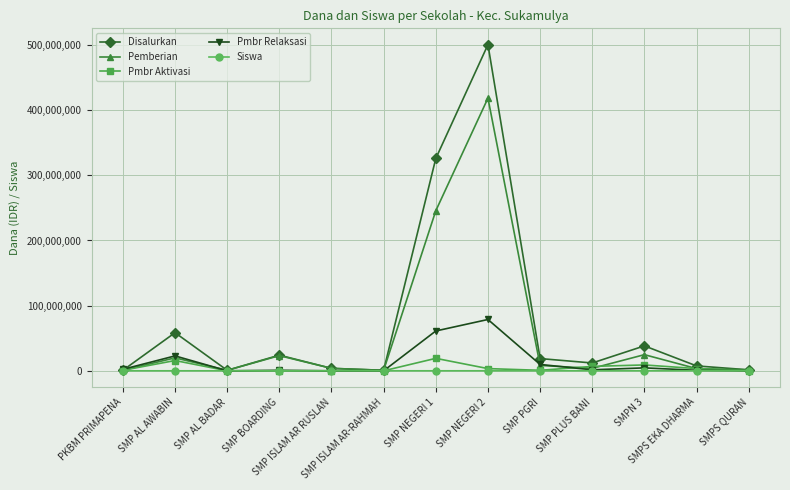

Is this an area chart (filled region under the line)?

No